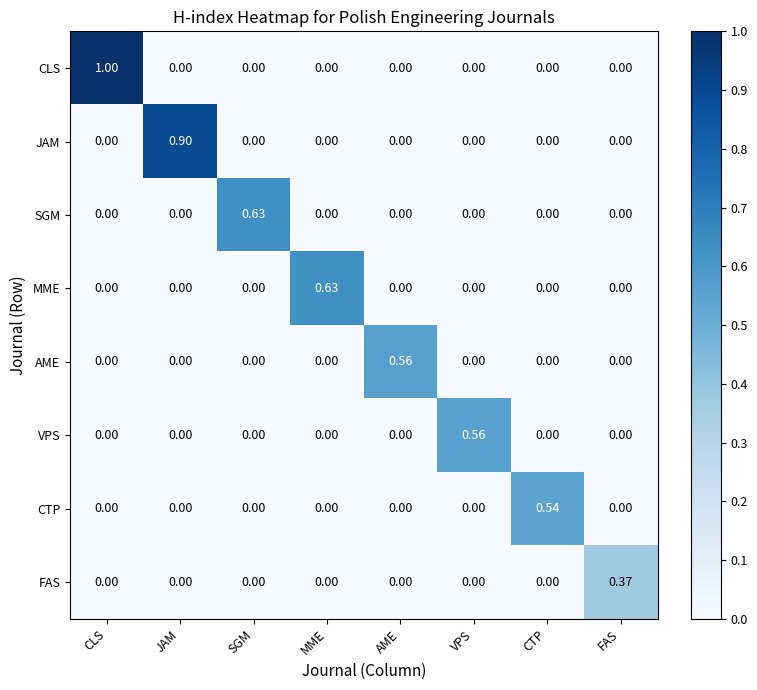

Which label corresponds to the largest value in the chart?

CLS